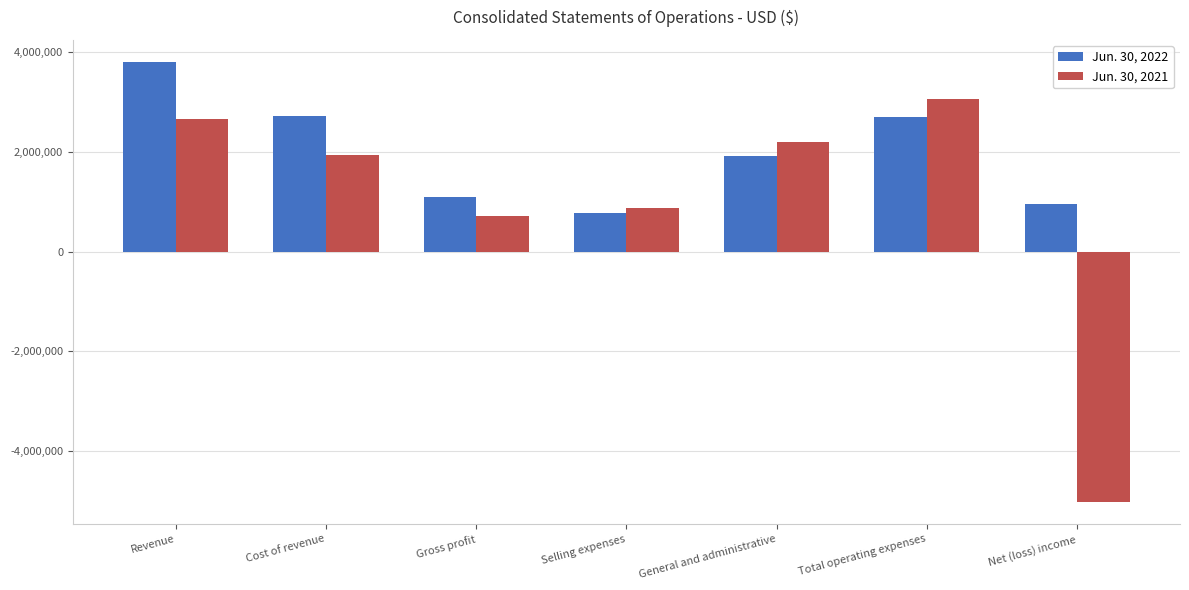

List the series in order of their overall mean, lowest first.

Jun. 30, 2021, Jun. 30, 2022